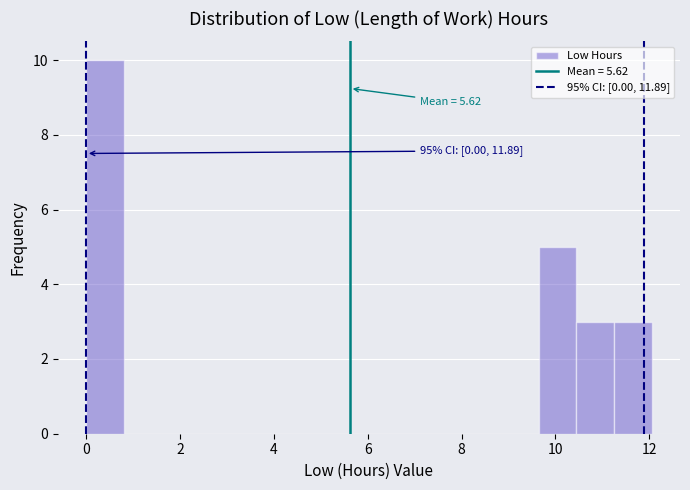

Which range on the x-axis has the tallest bar?

0.0 to 0.8